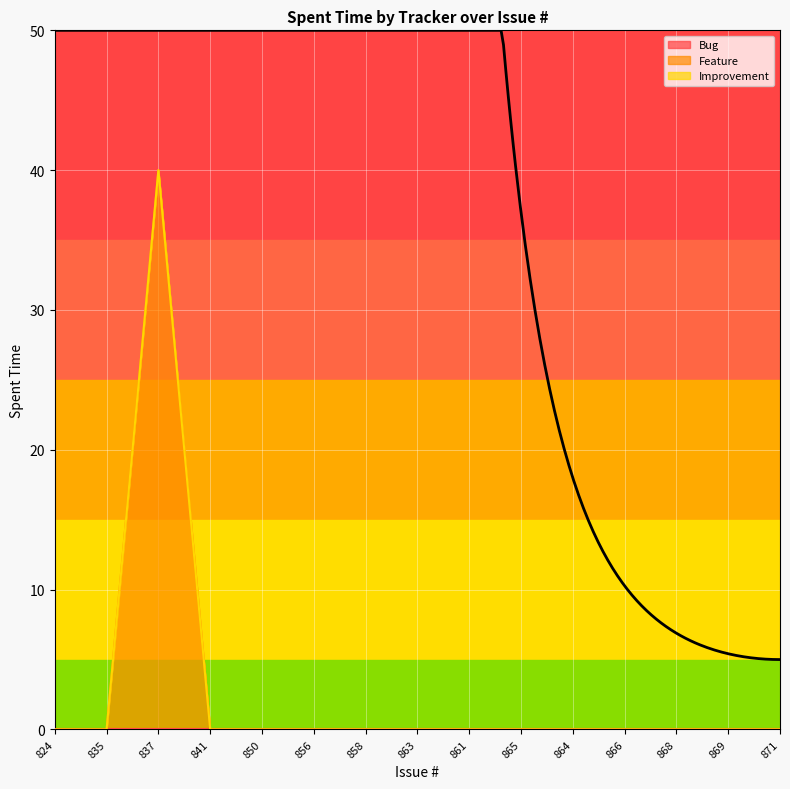

True or false: Improvement has more than 1 points higher than both neighbors.

False